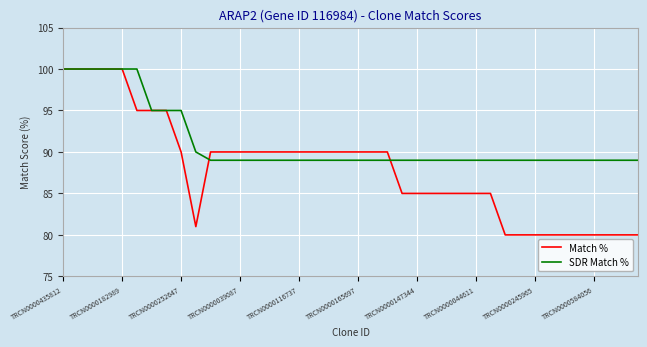

Which series has the largest total across all categories?

SDR Match %